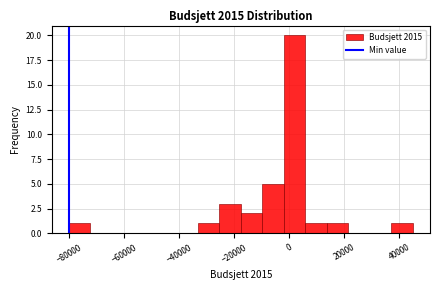

Around what value on the x-axis is the tallest bar? Give the approximate position of its centre, as read against the axis.

2000